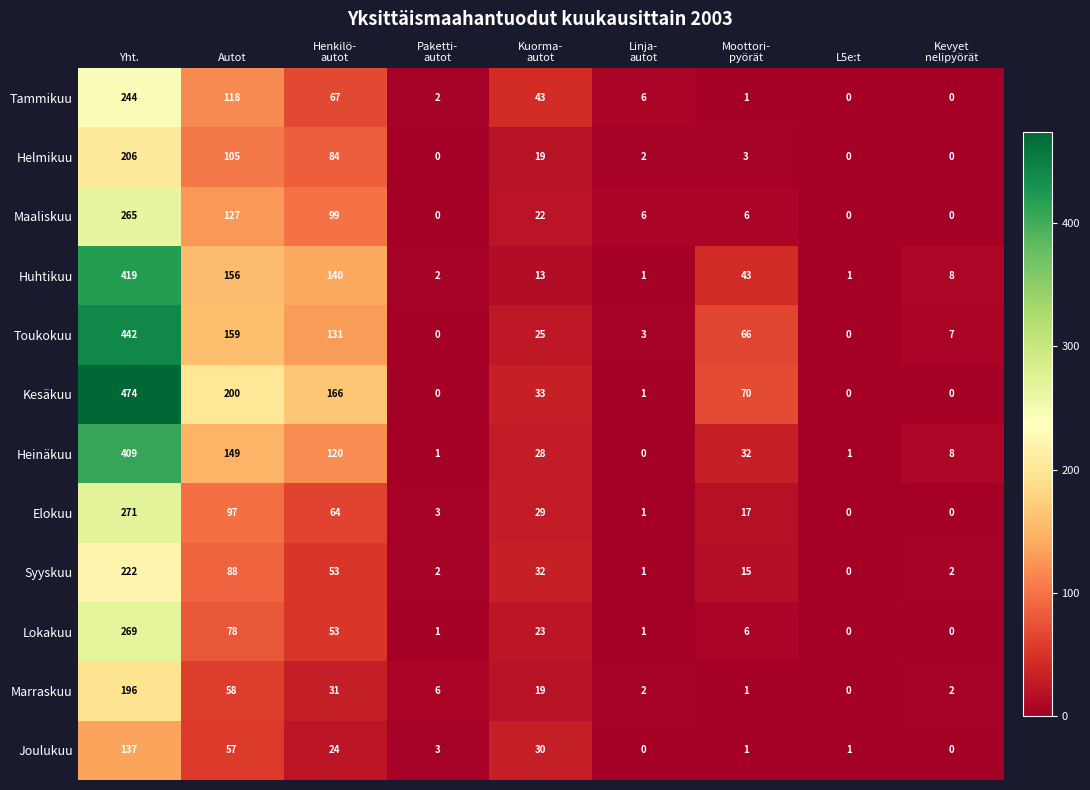

True or false: Elokuu has a value of 107 at L5e:t.

False